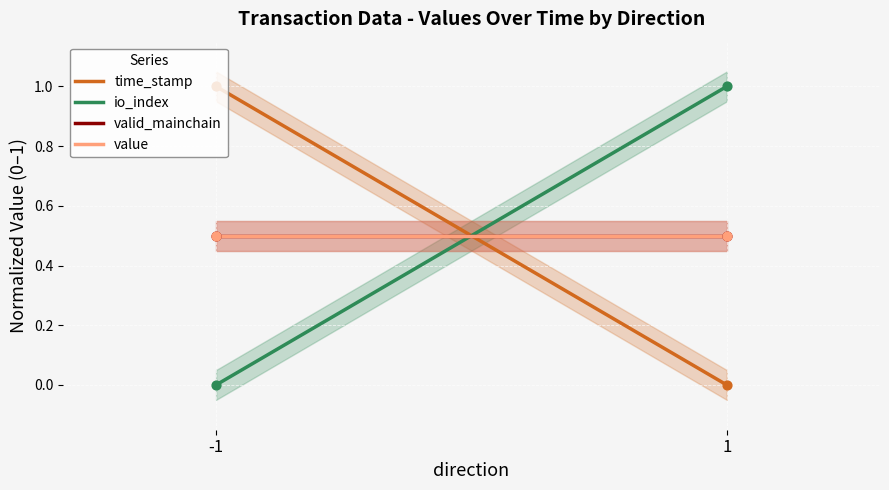

Which series has the widest spread of Y values?

time_stamp